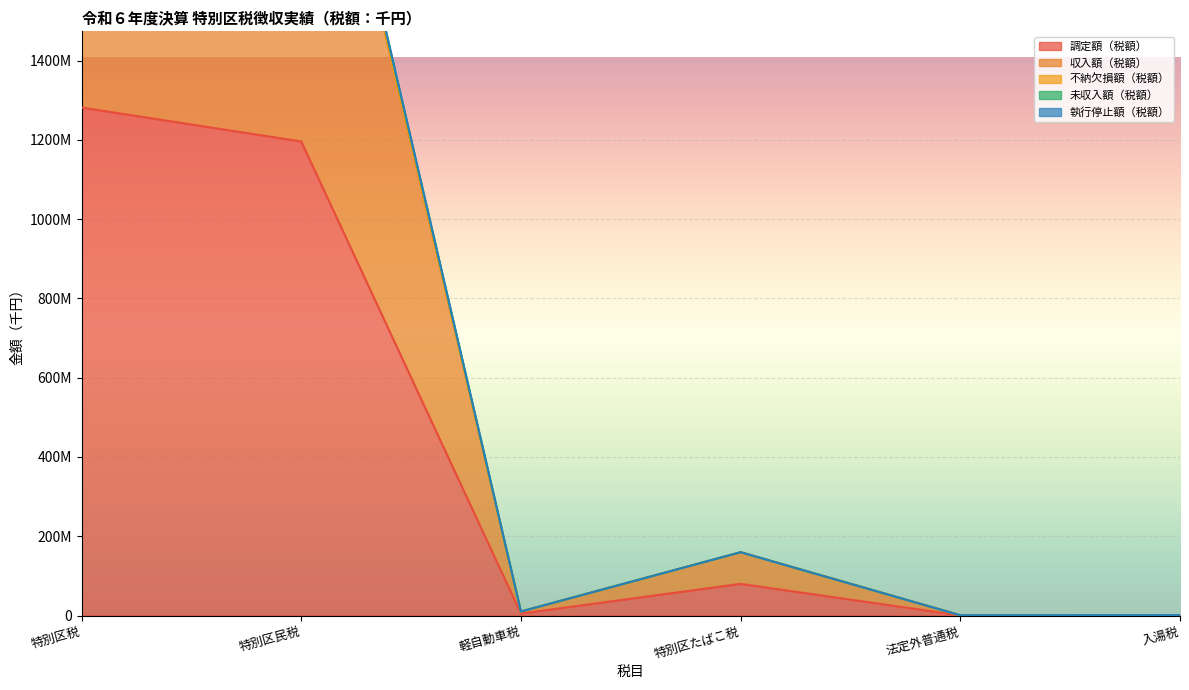

True or false: 不納欠損額（税額） and 収入額（税額） cross at least once.

False